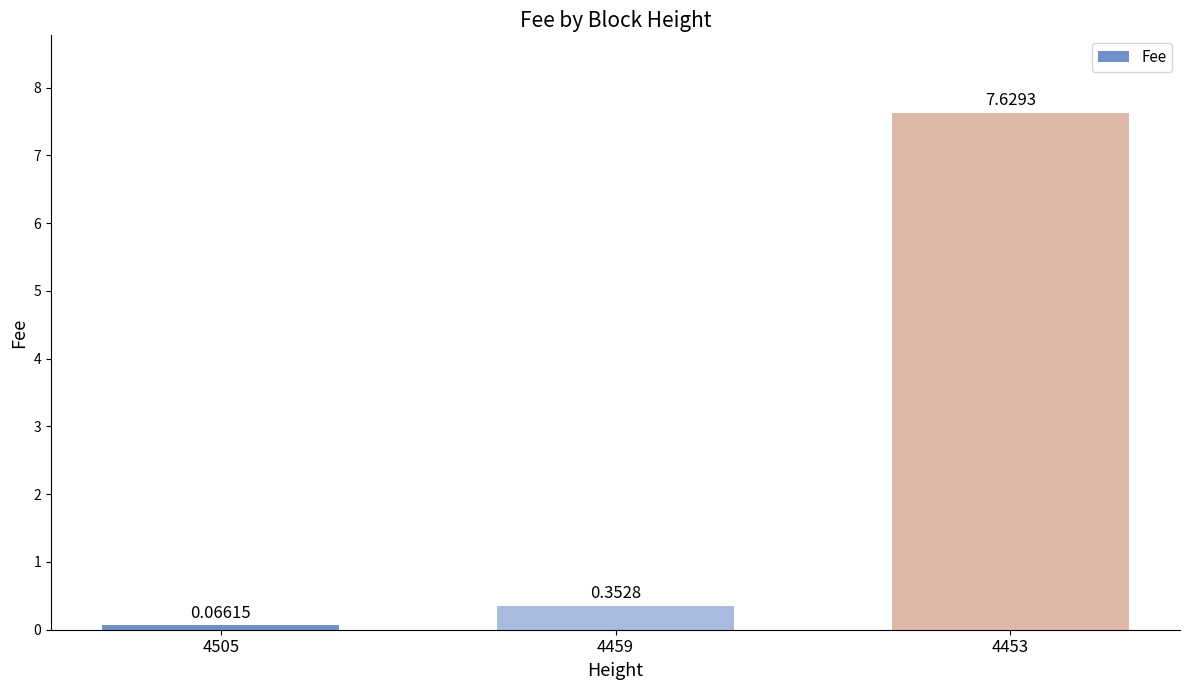

How many bars are there in total?

3